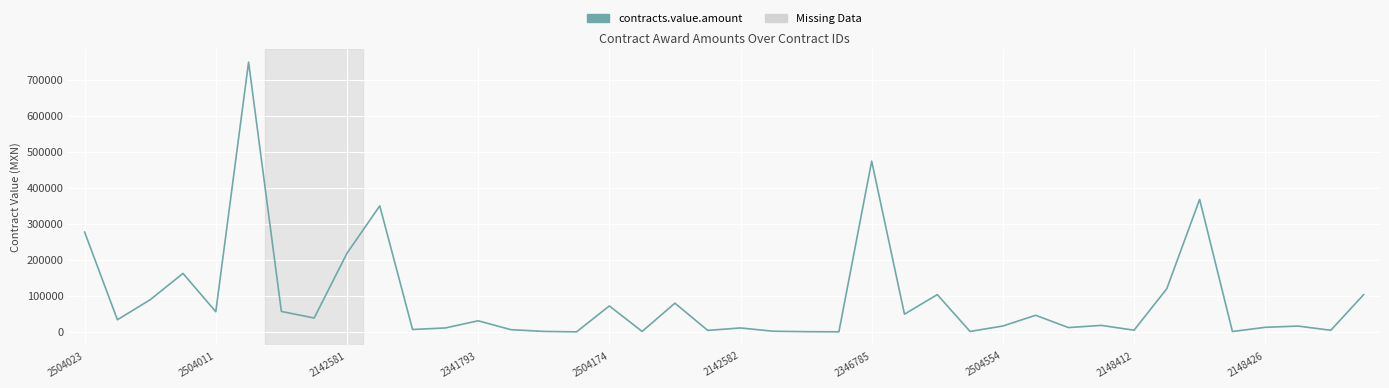

What is the greatest value displayed?

748858.3